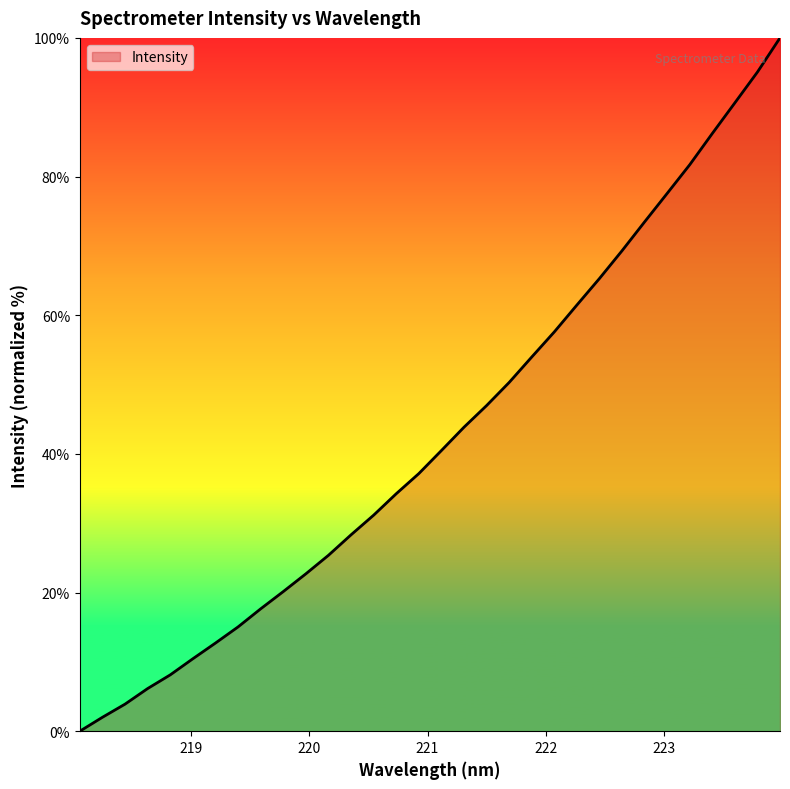

What is the maximum value shown in the chart?

100.0